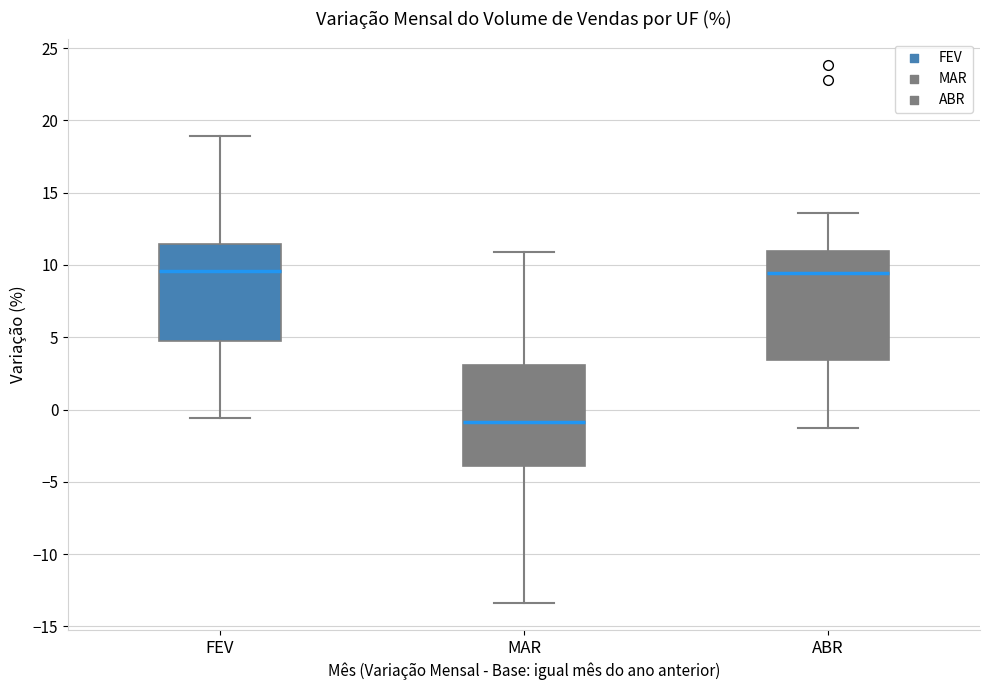

Comparing the boxes themselves (not the whiskers), which one is the tallest?

ABR